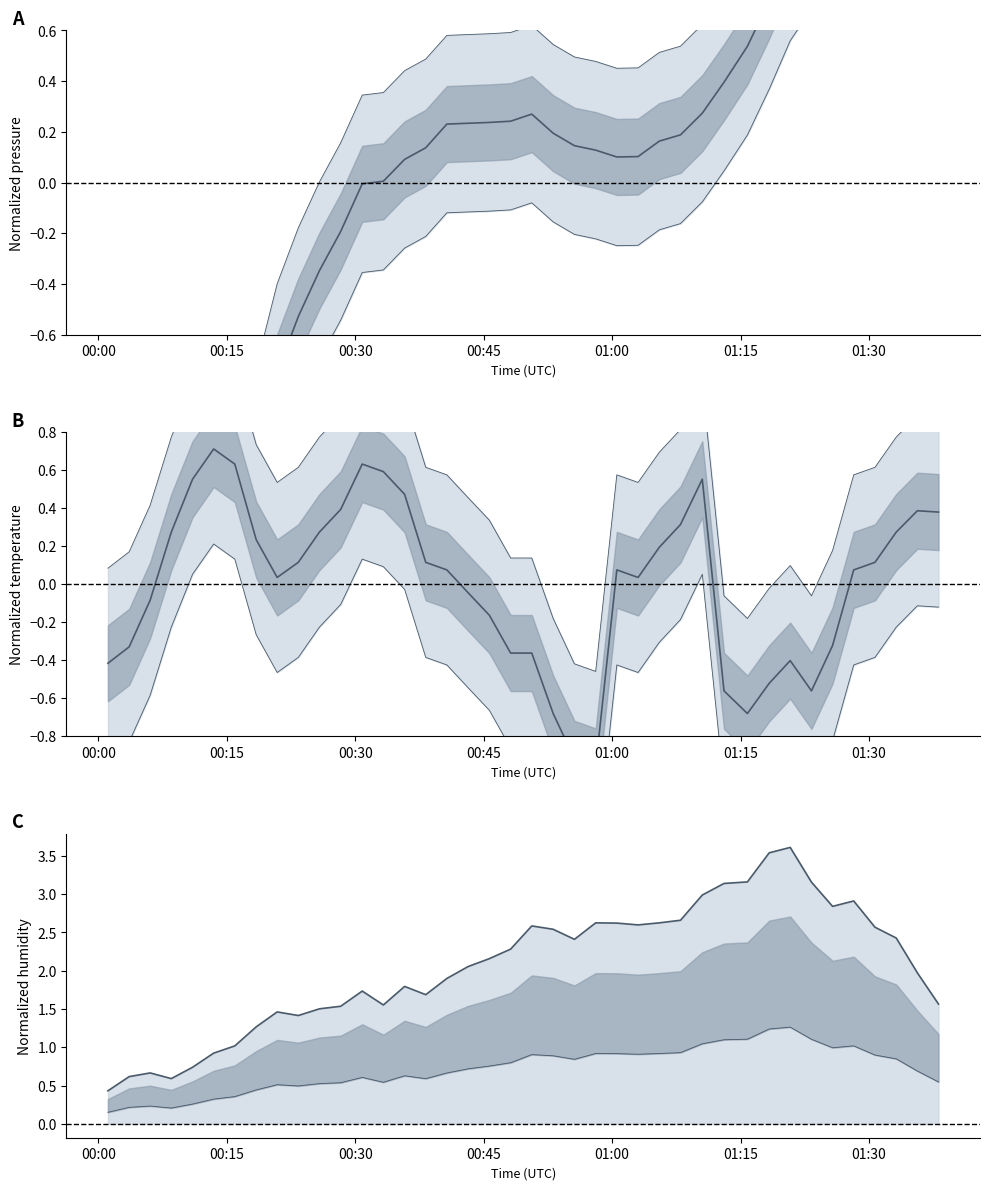

What are all the series names shown in the legend?

pressure, temperature, humidity